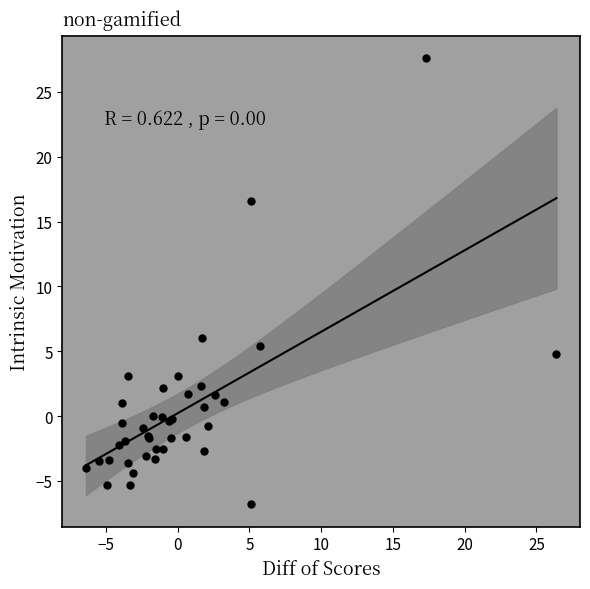

What Y value in the scatter plot is closest to 10?

6.0